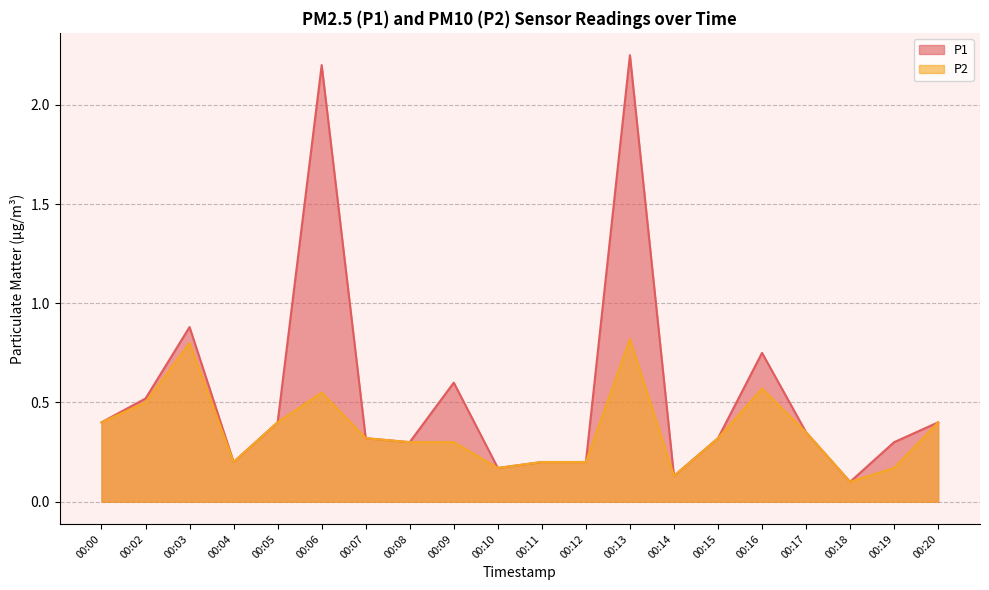

What is the sum of all P1 values?

11.0